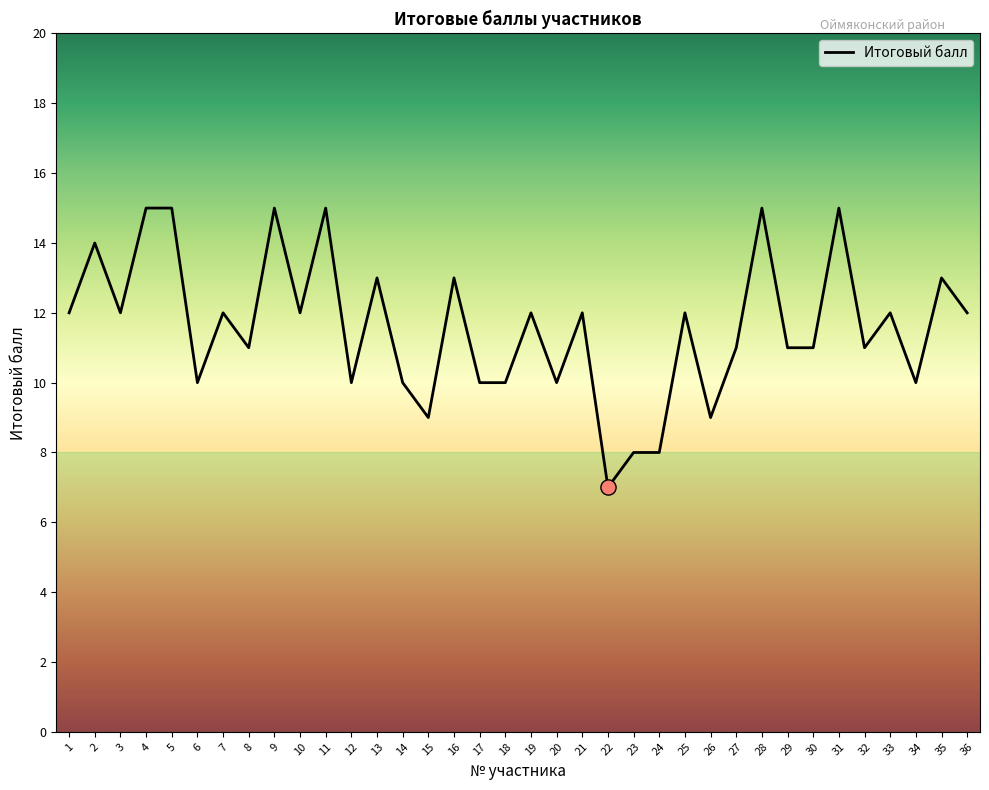

What is the ratio of the value at 16 to the value at 28?

0.9